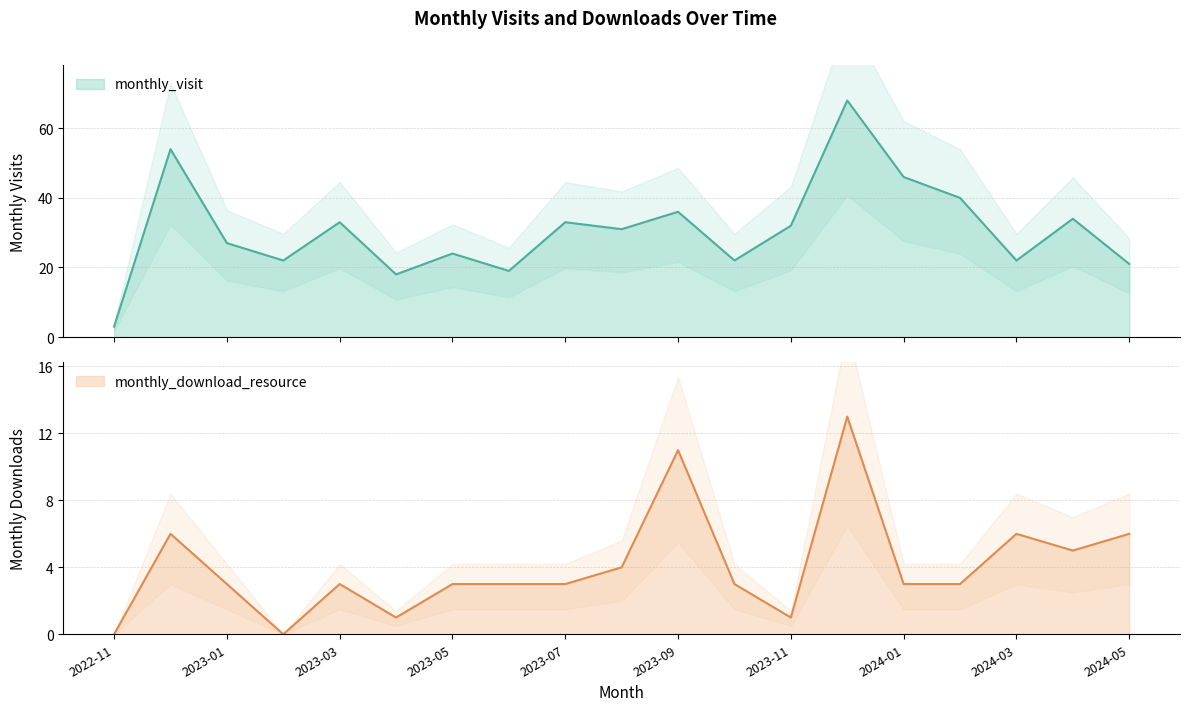

At which label is monthly_download_resource closest to 6?

2022-12